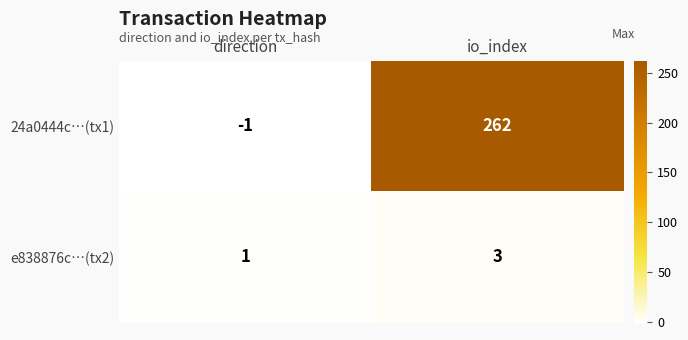

Which series changed the most between direction and io_index?

24a0444c…(tx1)